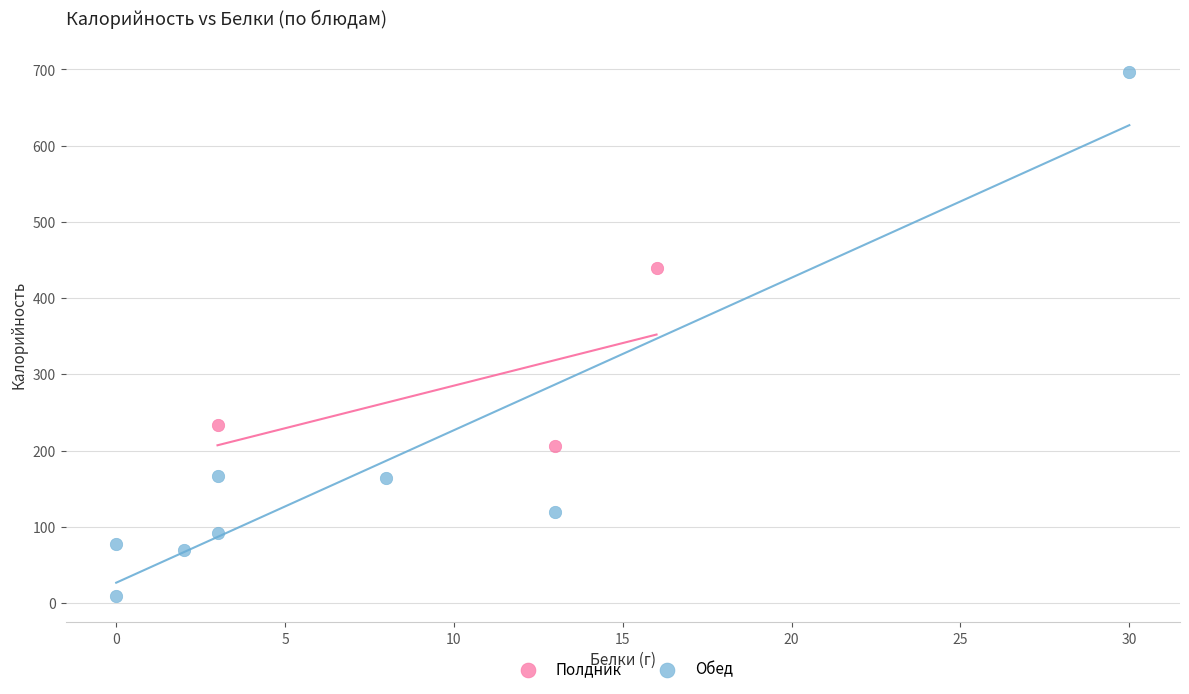

Which series has the largest Y range (max minus min)?

Обед